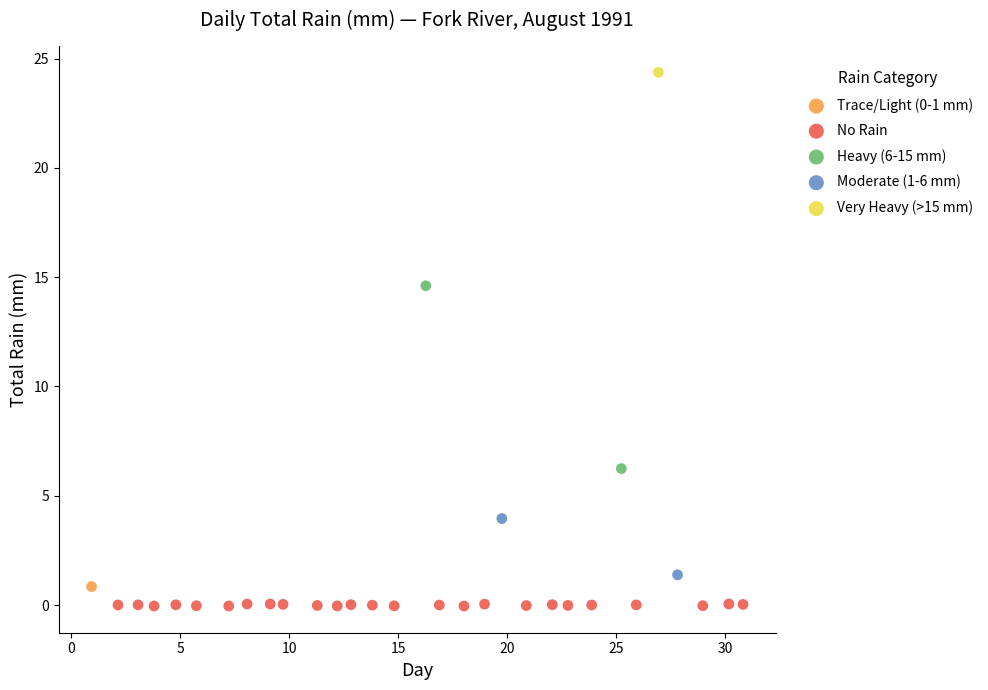

Which series reaches the maximum Y coordinate?

Very Heavy (>15 mm)